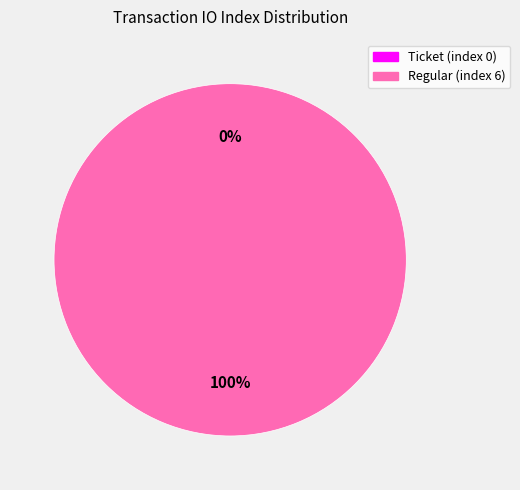

Rank the categories by value from highest to lowest.

Regular (index 6), Ticket (index 0)